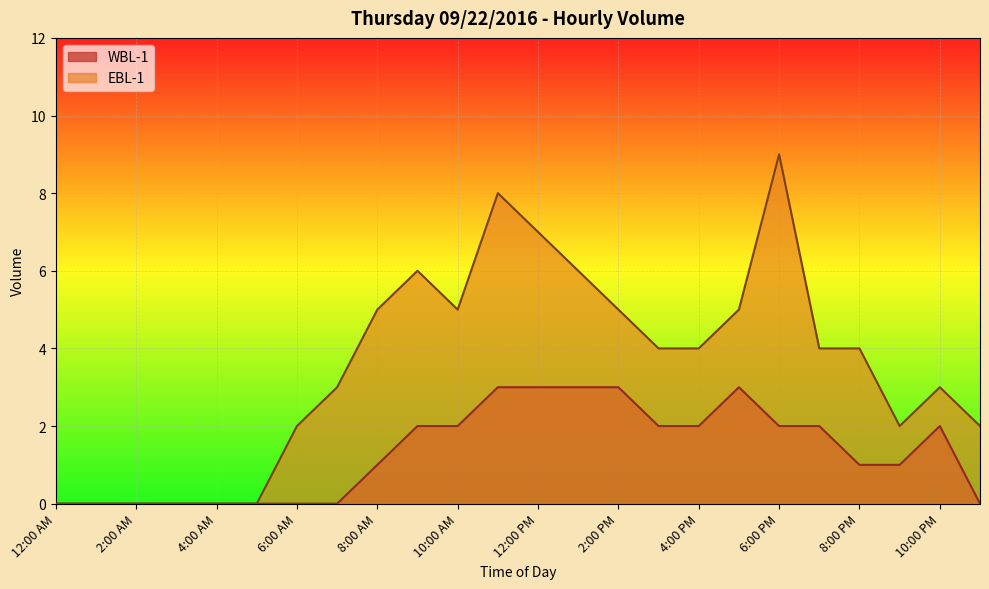

What is the difference between the WBL-1 values at 12:00 PM and 2:00 AM?

3